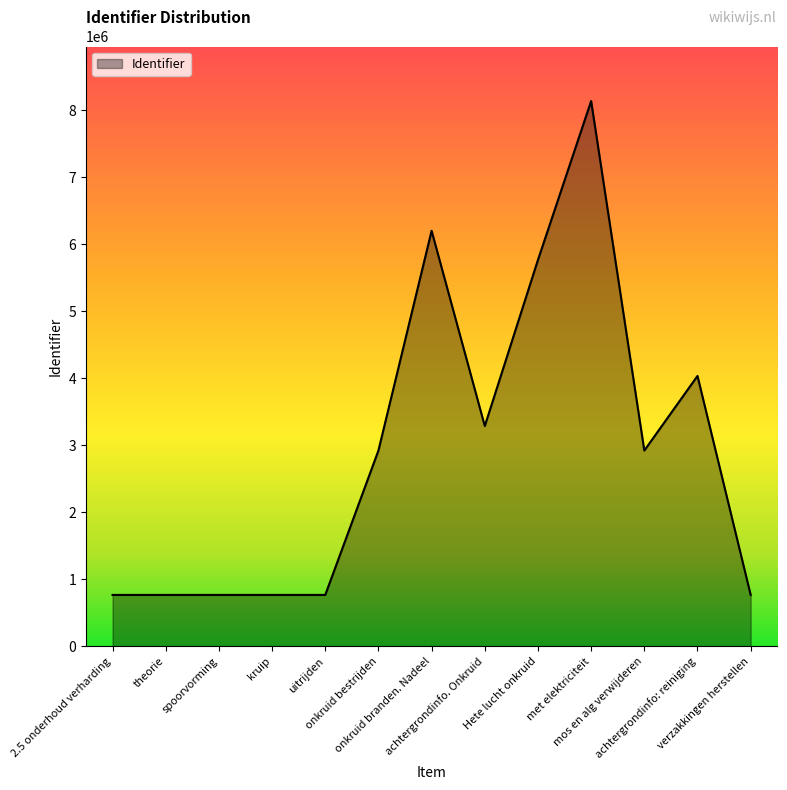

What is the difference between the maximum and minimum values?

7370323